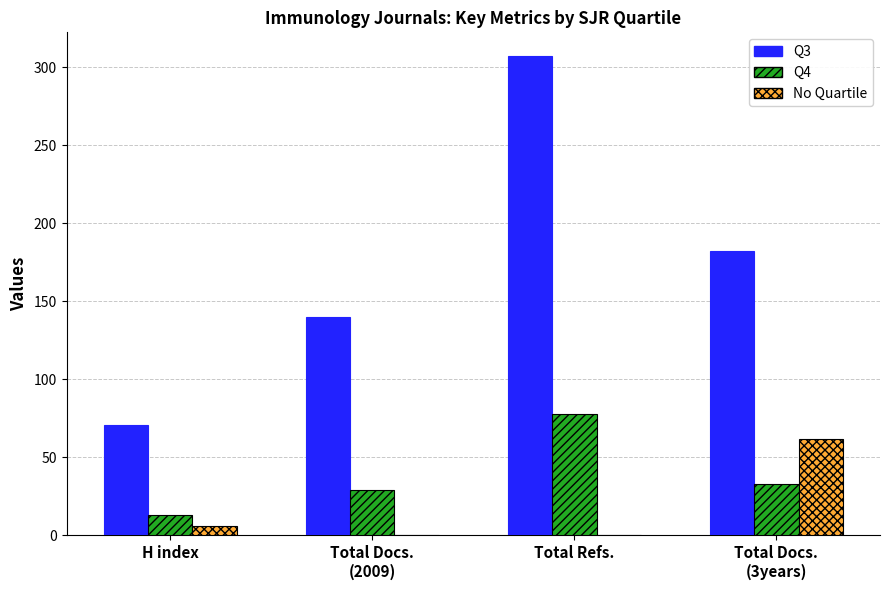

Count the number of categories in the chart.

4